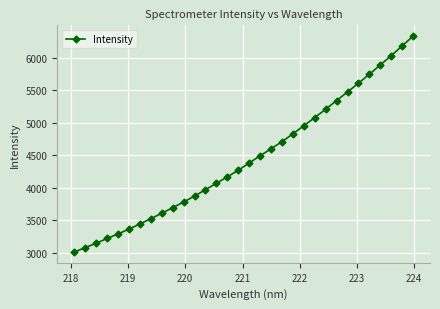

What is the difference between the maximum and second lowest values?

3251.2